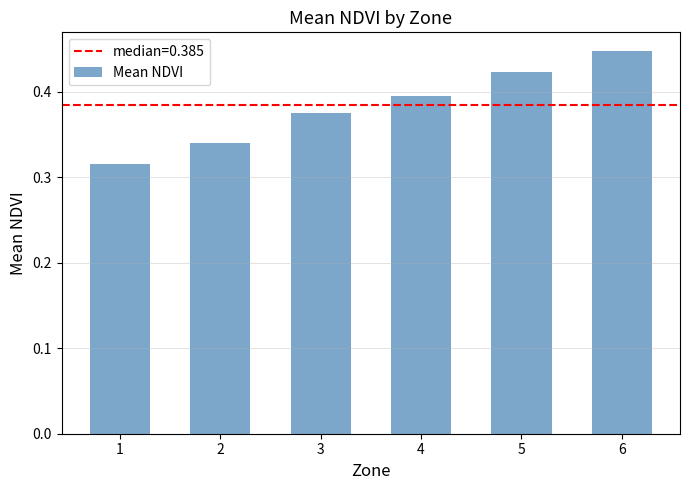

Rank the categories by value from lowest to highest.

1, 2, 3, 4, 5, 6